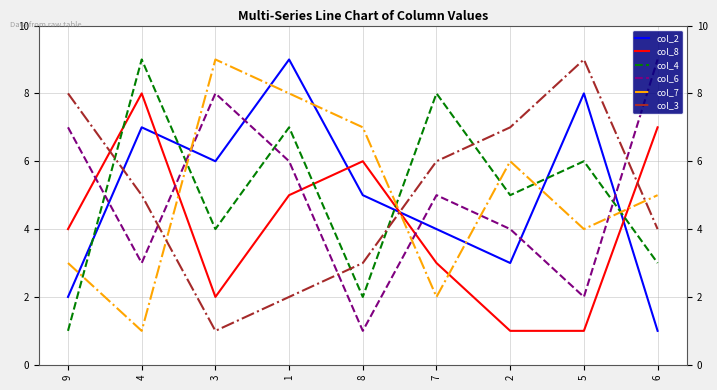

Rank the series at 6 from lowest to highest value.

col_2, col_4, col_3, col_7, col_8, col_6